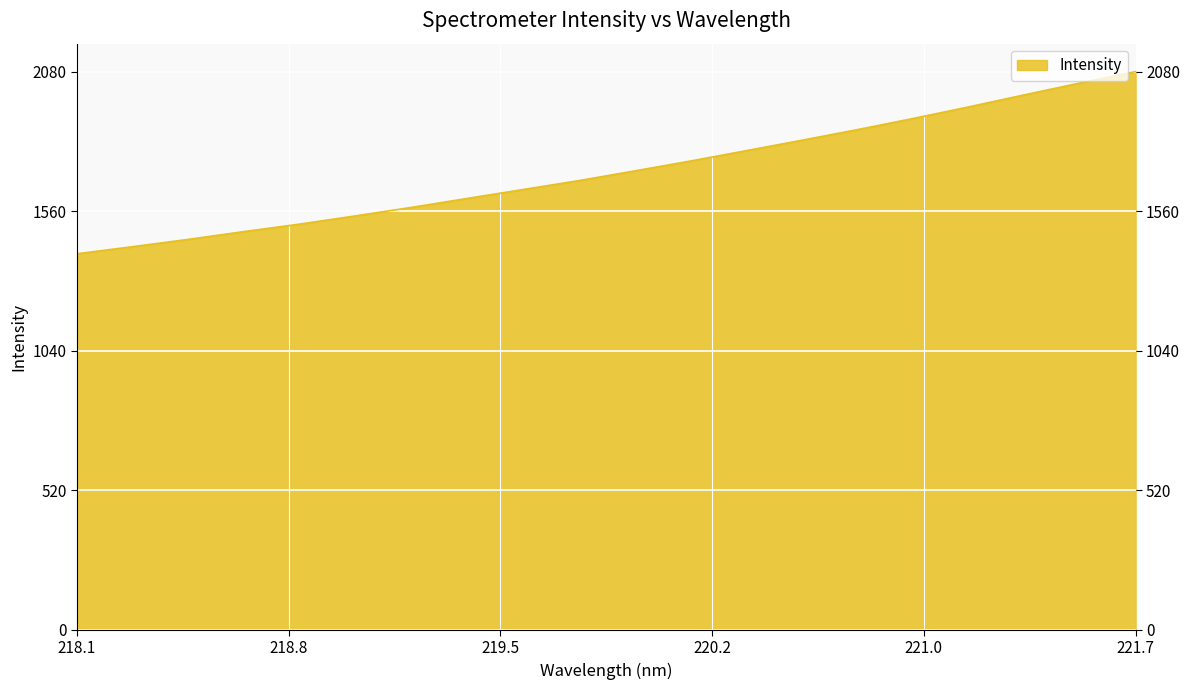

What is the minimum value shown in the chart?

1401.5